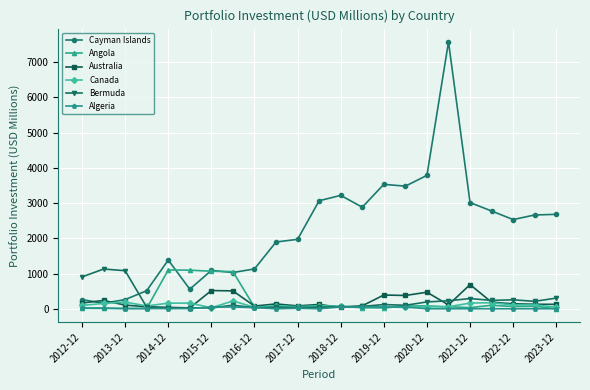

Does the chart display data point markers on the line(s)?

Yes